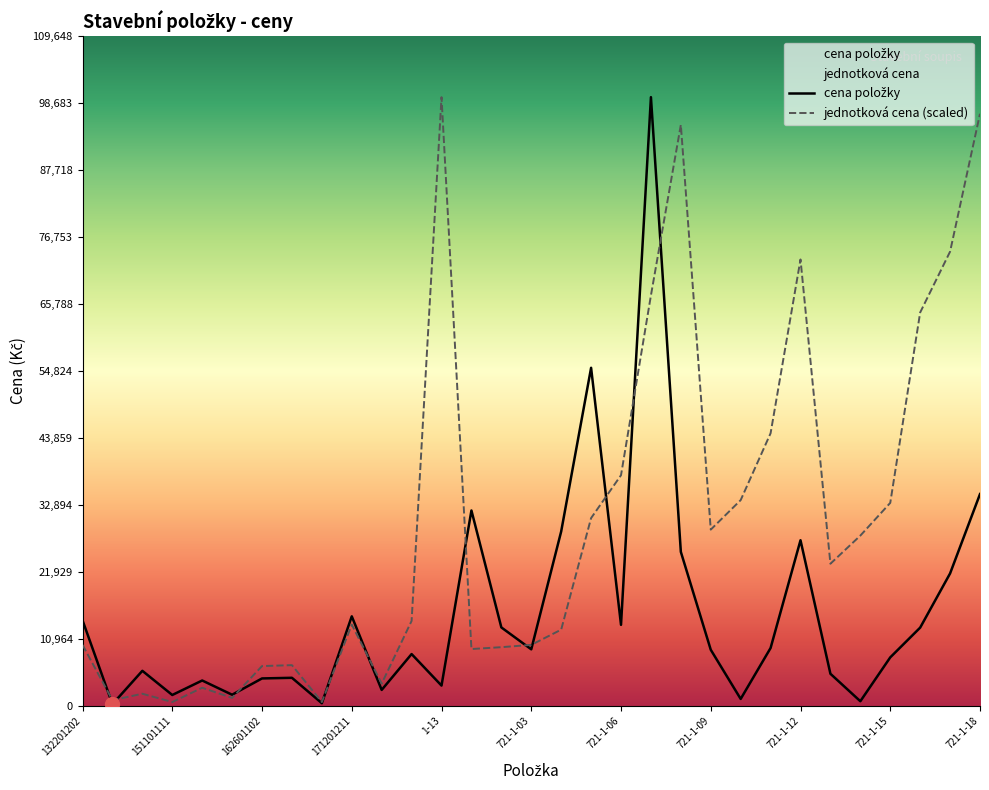

What is the minimum value shown in the chart?

254.0